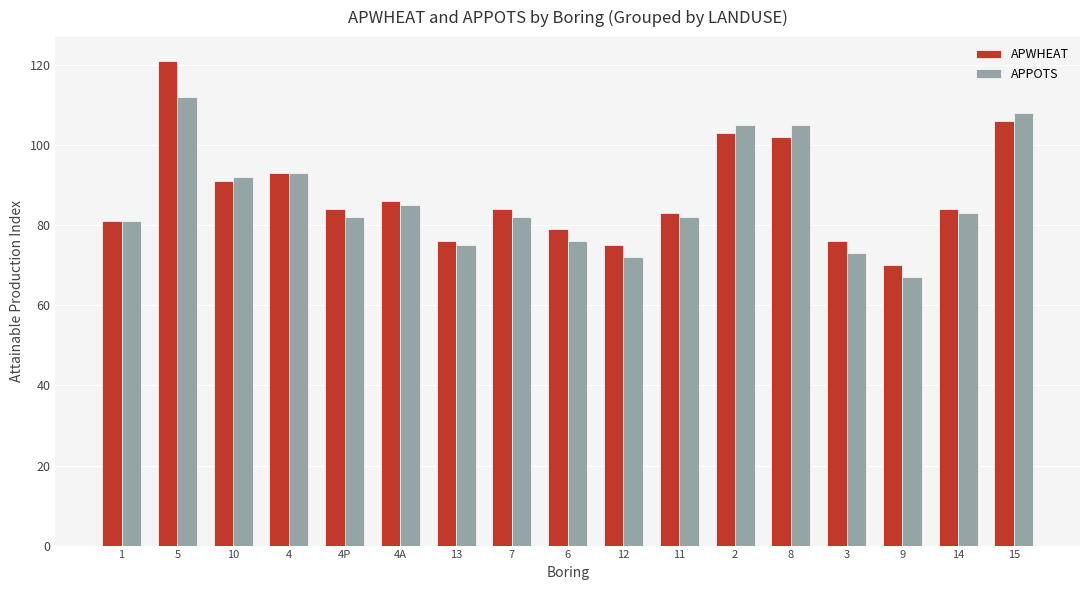

Where does the APWHEAT series first go above 84?

5